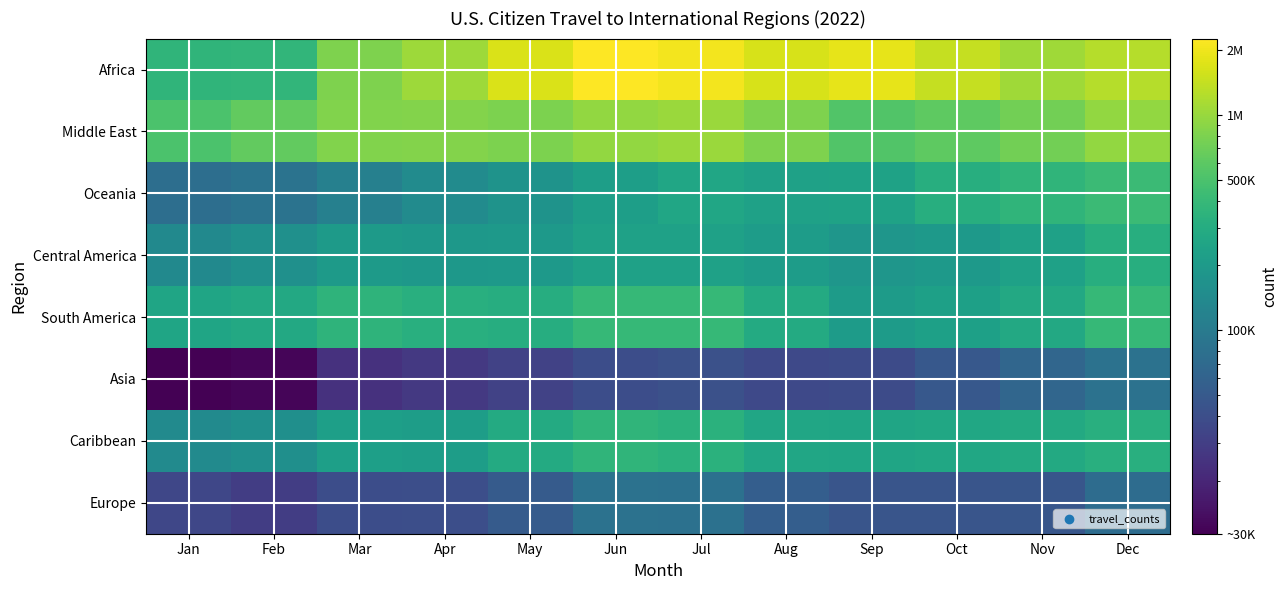

Which has a higher value, Oct or Jan?

Oct